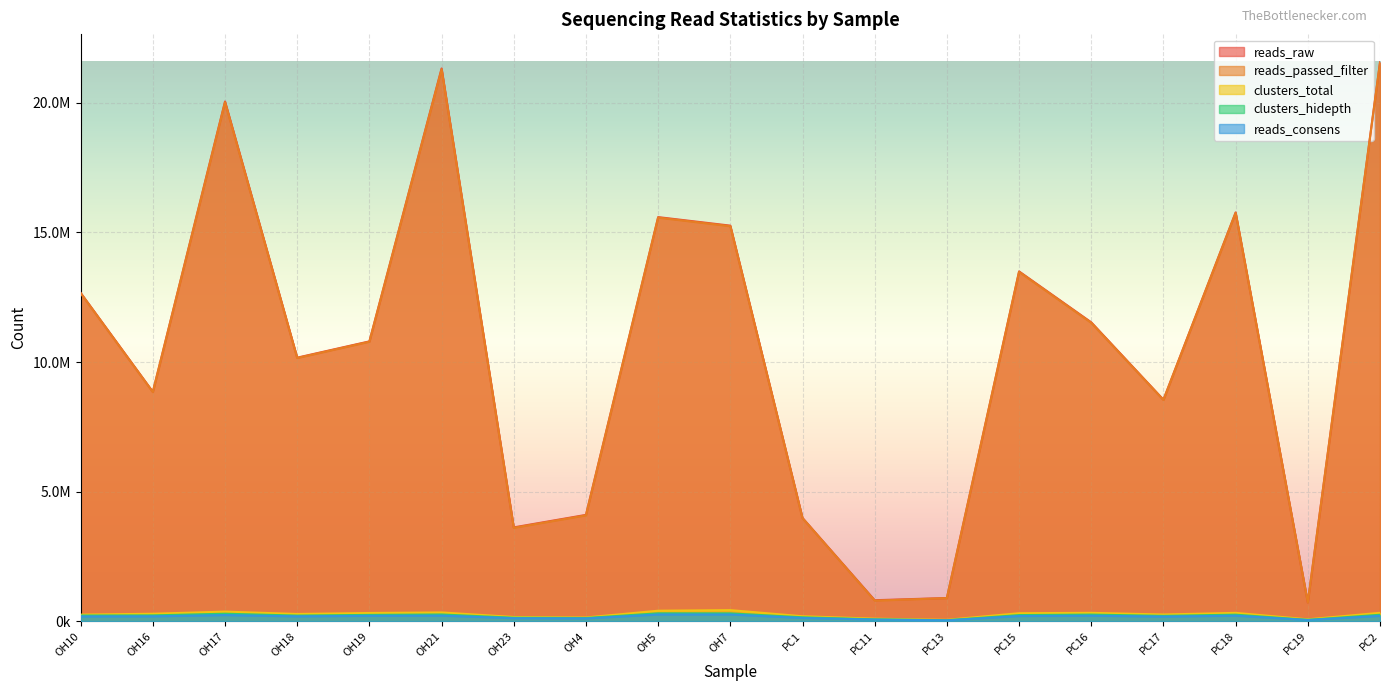

How many values in the reads_passed_filter series are below 10782772?

9